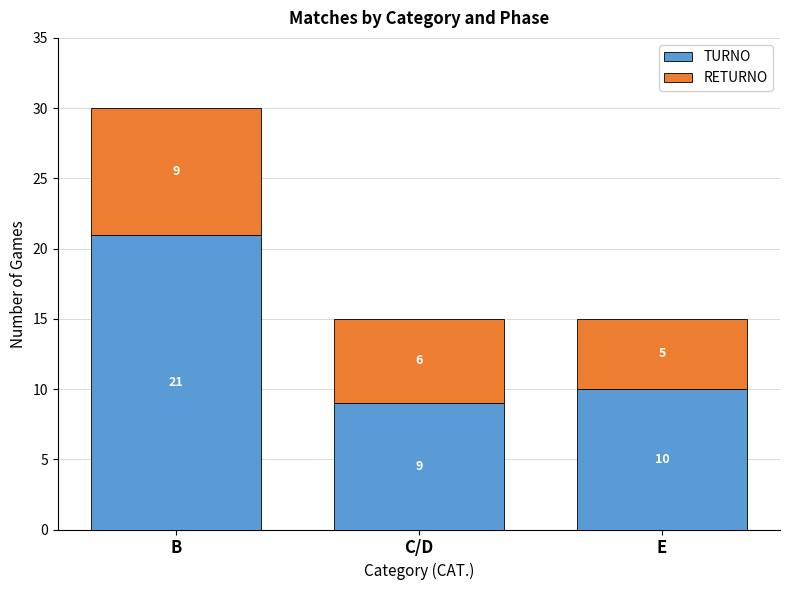

What is the total value across all series at E?

15